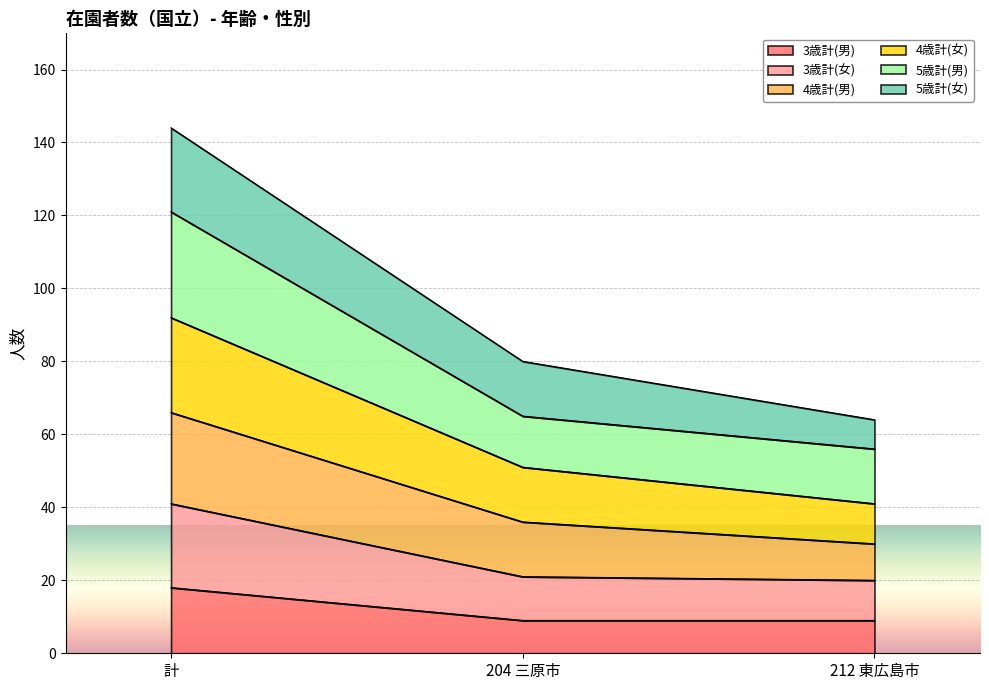

At which category is the sum across all series the highest?

計